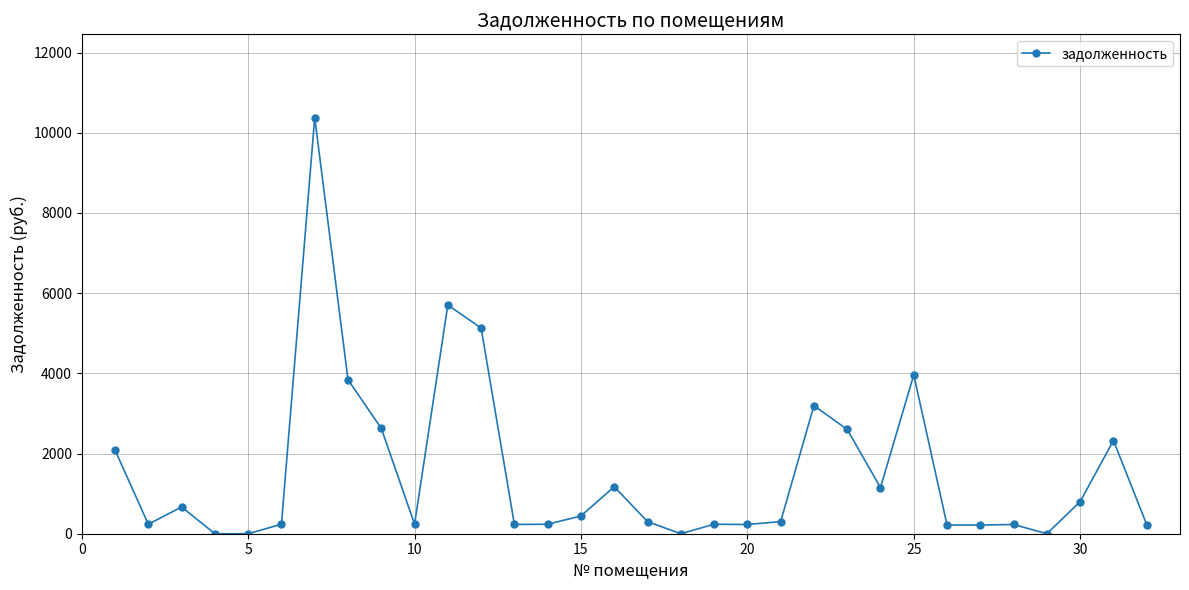

What is the average value?

1538.4